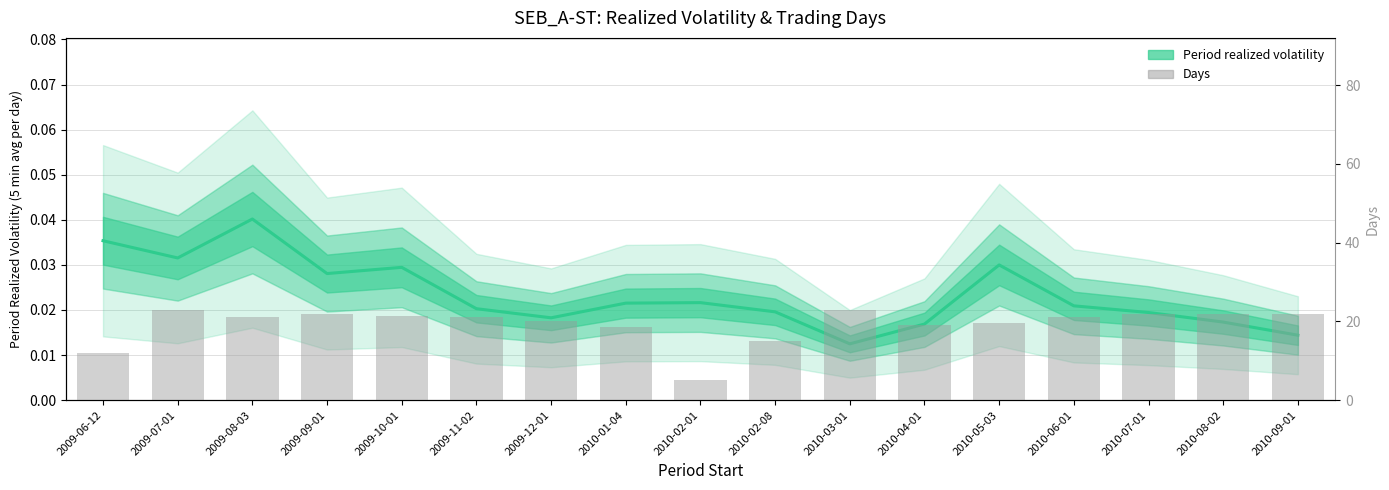

The Days series shows 34.6 at 2009-12-01. True or false?

False